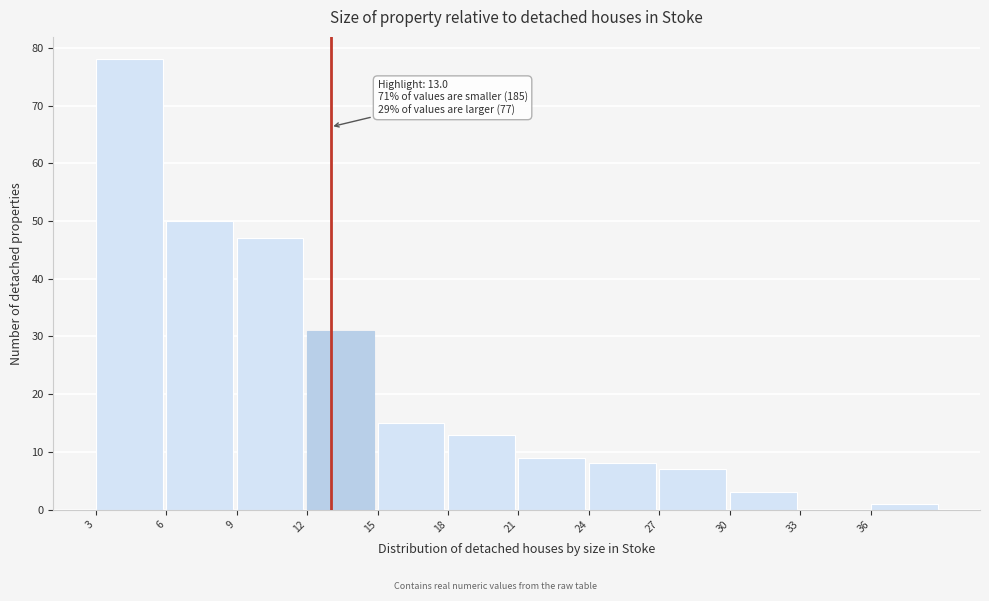

Over which range of the x-axis is the bar tallest?

3 to 6